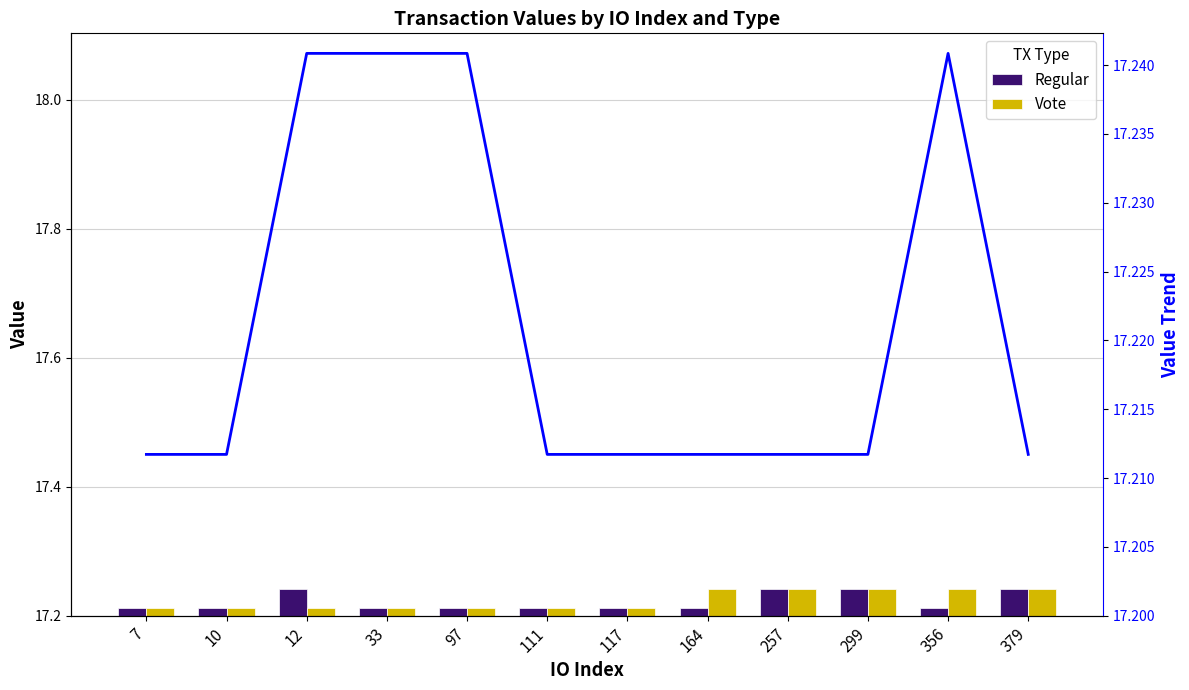

How many categories are shown in the chart?

12